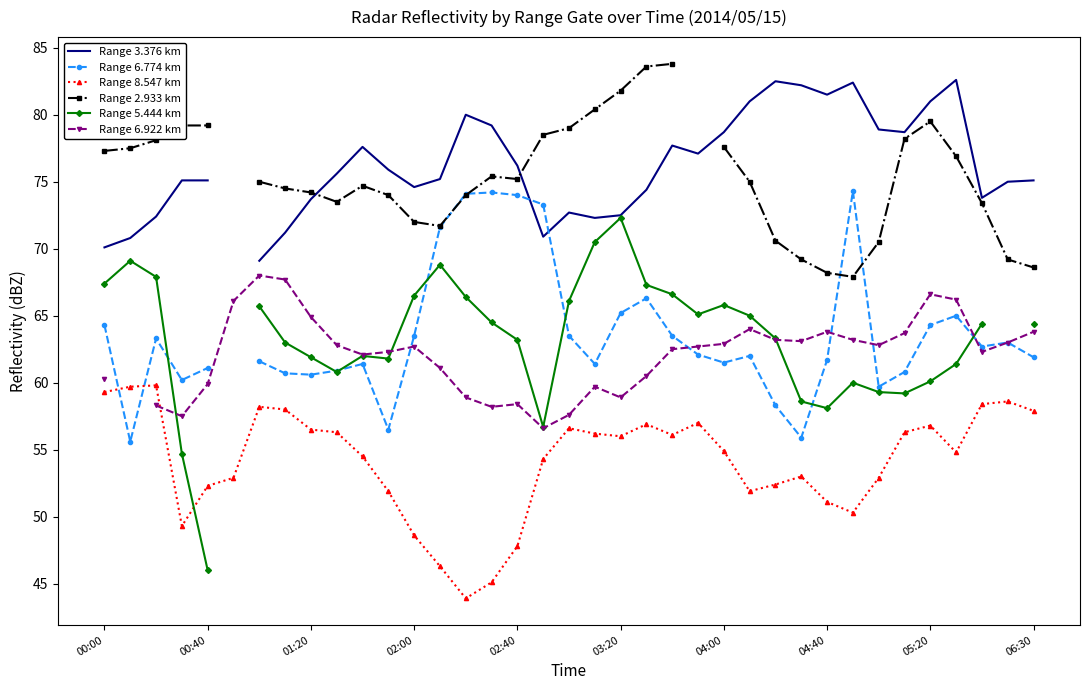

True or false: Range 8.547 km has more than 1 points higher than both neighbors.

True